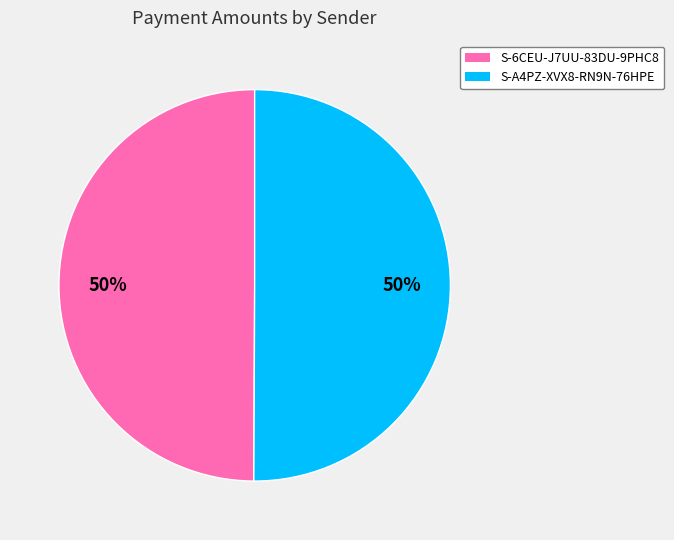

To the nearest percent, what is the combined percentage of S-6CEU-J7UU-83DU-9PHC8 and S-A4PZ-XVX8-RN9N-76HPE?

100%